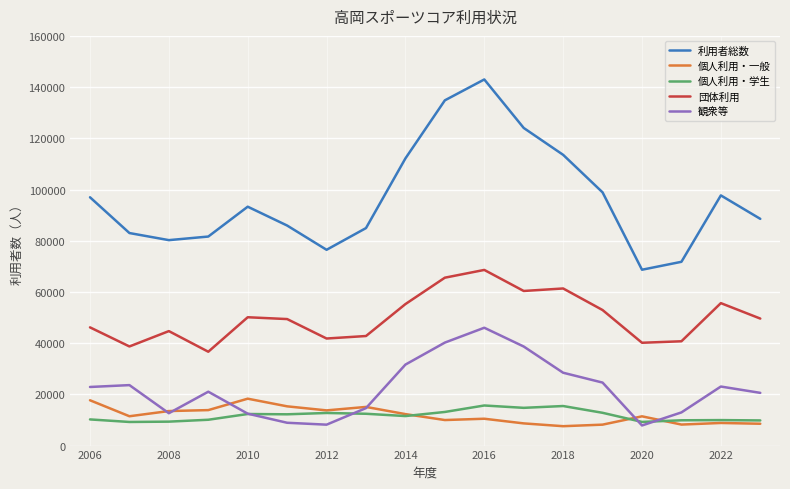

Count the number of categories in the chart.

18